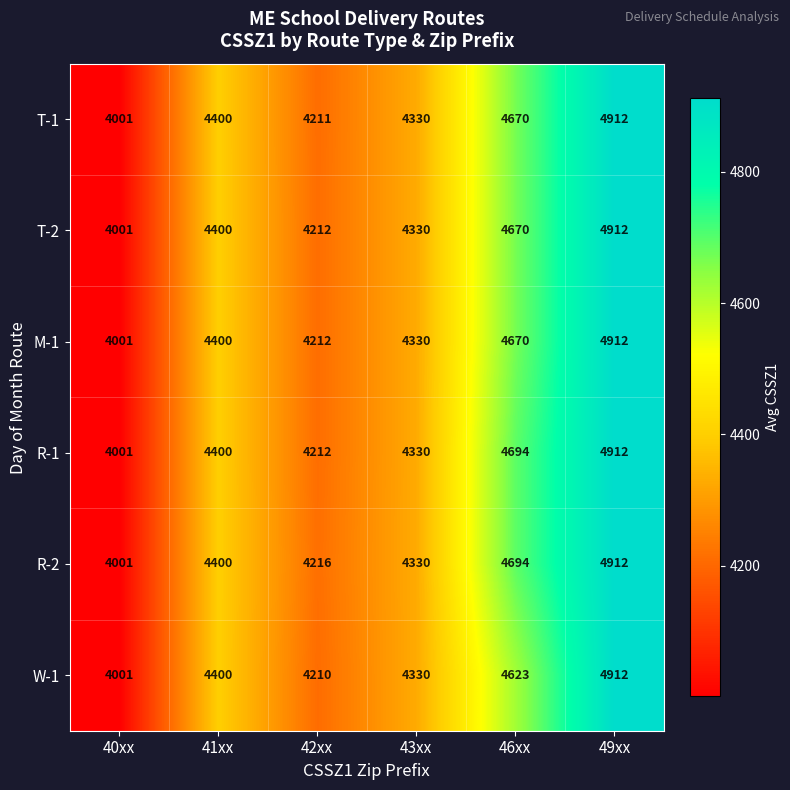

Rank the categories by T-1 value from lowest to highest.

40xx, 42xx, 43xx, 41xx, 46xx, 49xx